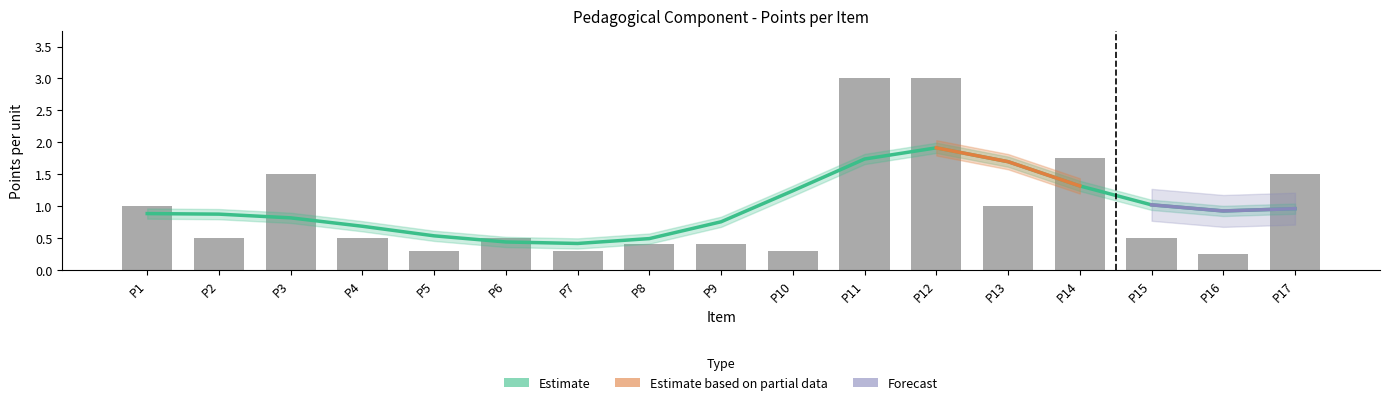

What is the value of the 7th bar from the left?

0.3